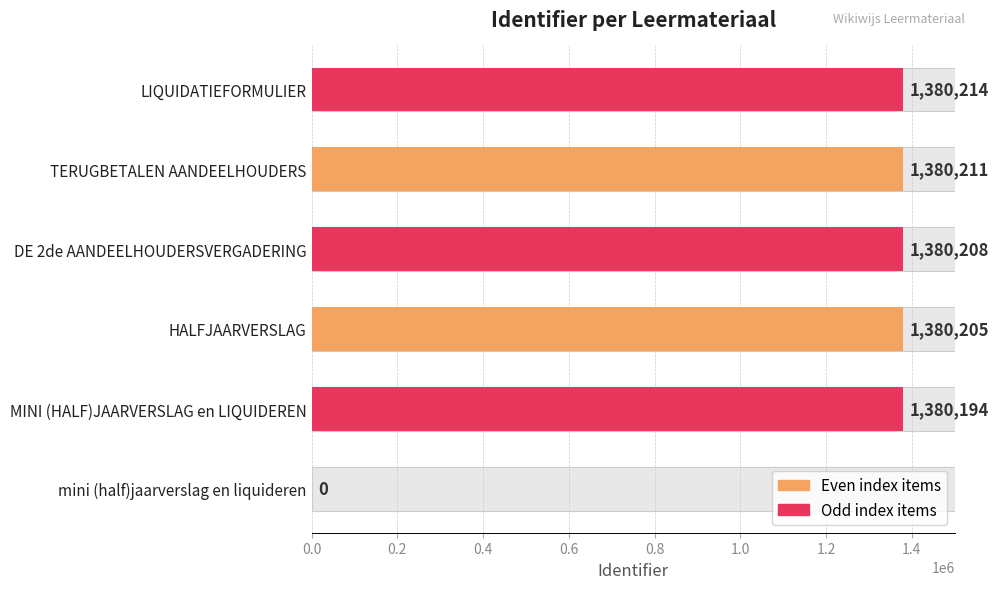

How many bars are there in total?

6